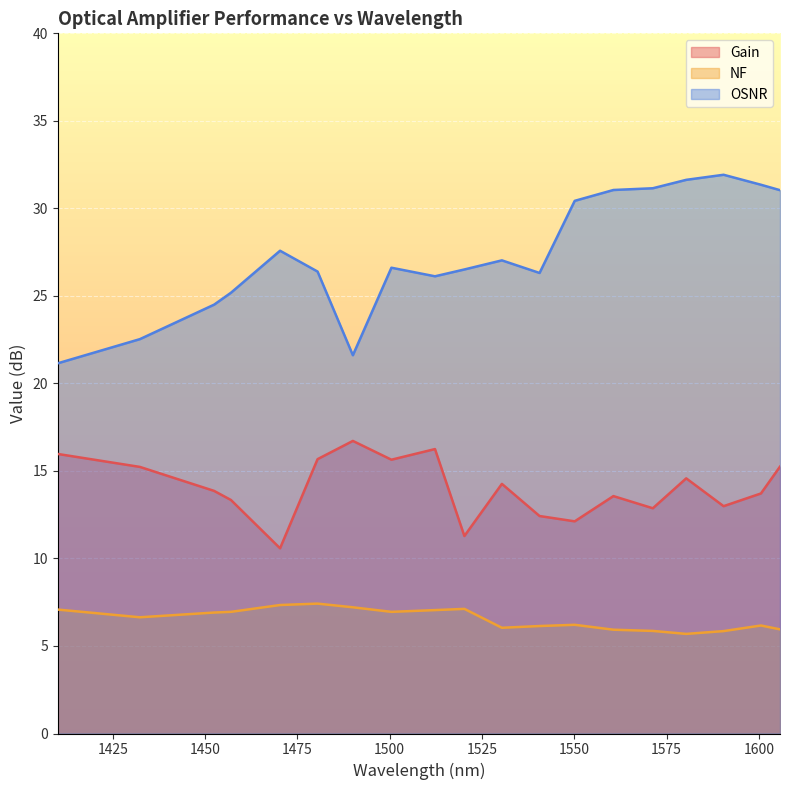

What is the value of the OSNR point at the 8th from the left?

26.6